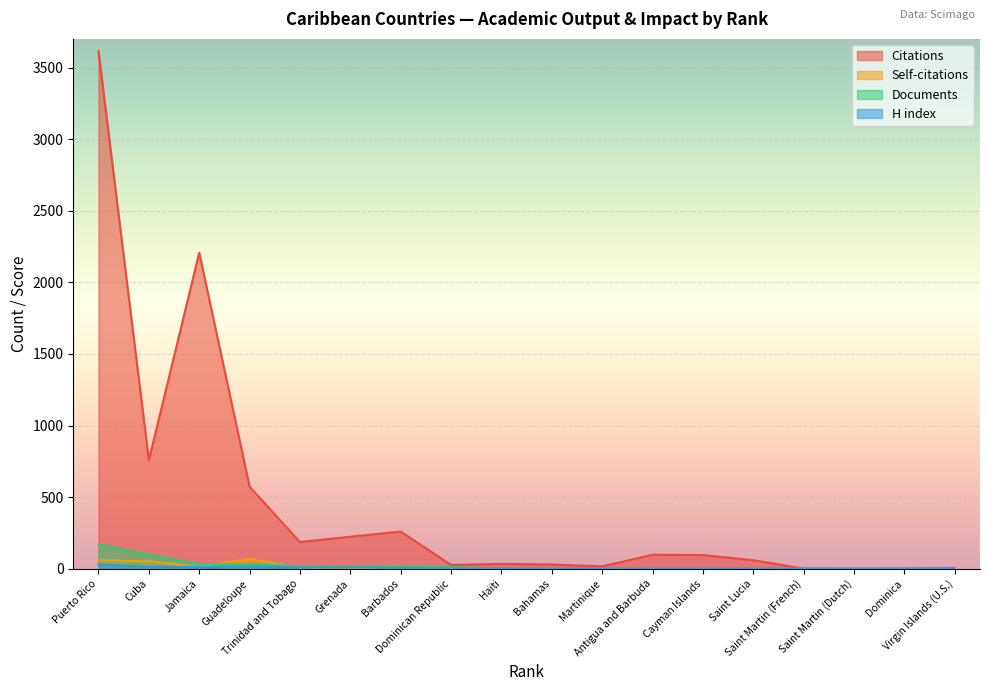

How many lines are shown in the chart?

4